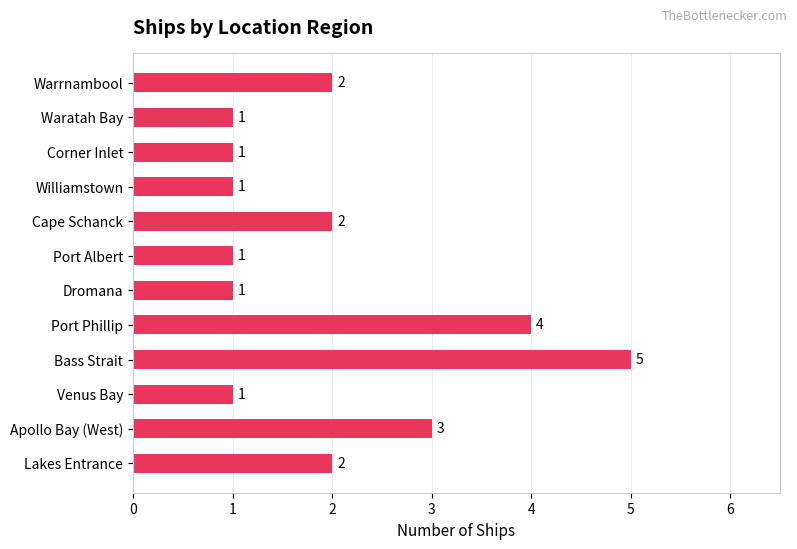

What is the difference between the second highest and minimum values?

3